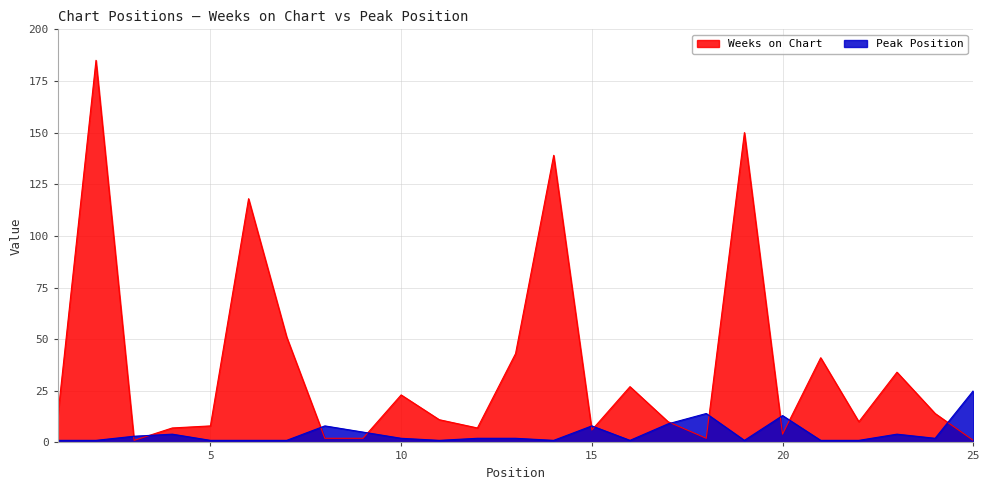

Does the chart display data point markers on the line(s)?

No